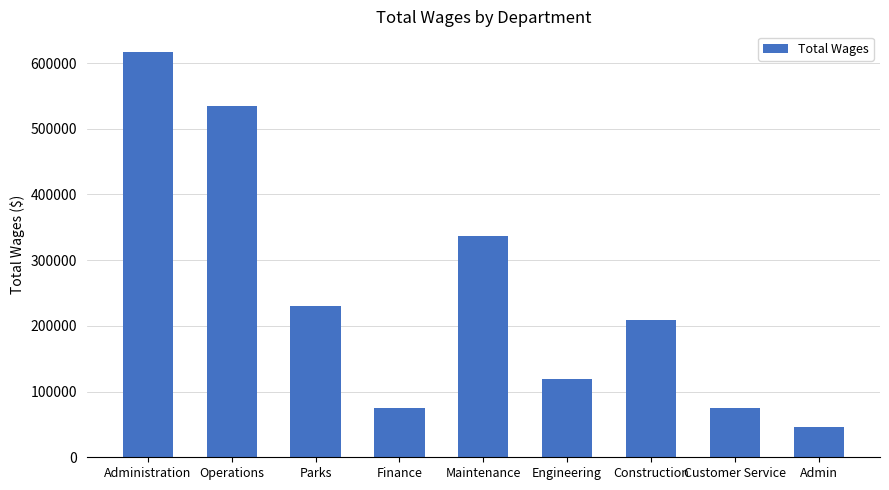

What is the difference between the values at Operations and Customer Service?

459205